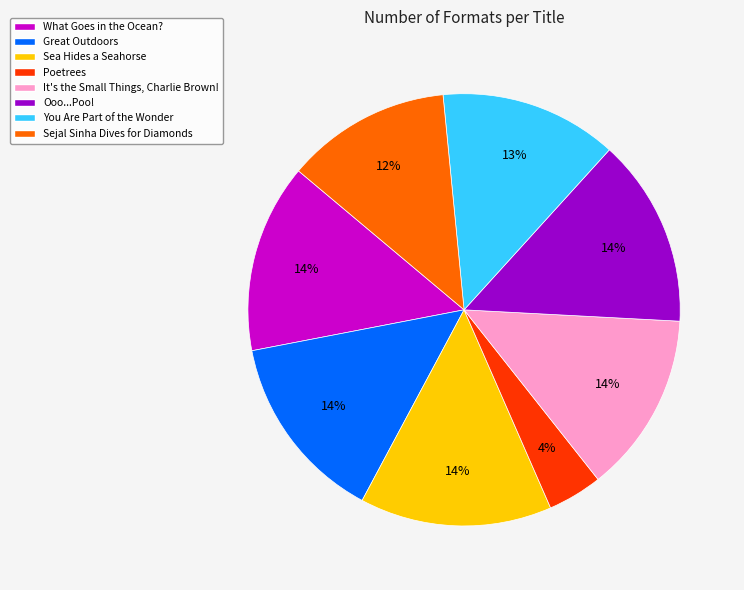

Does Sea Hides a Seahorse account for over 50% of the chart?

No